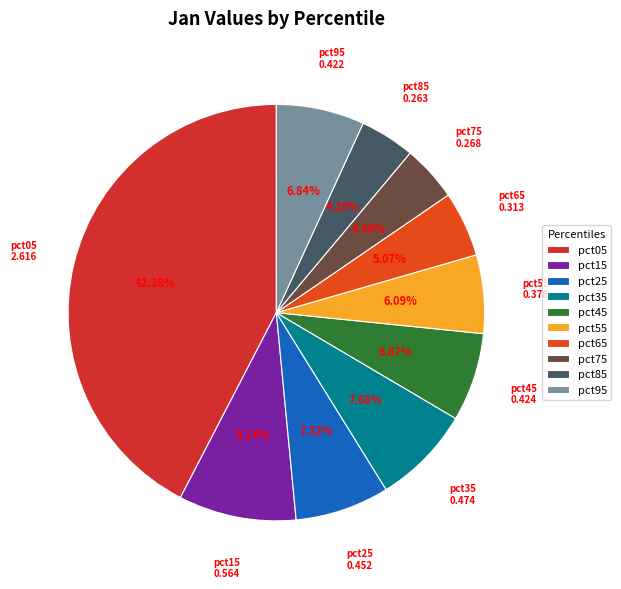

To the nearest percent, what percentage of the pie is pct85?

4%